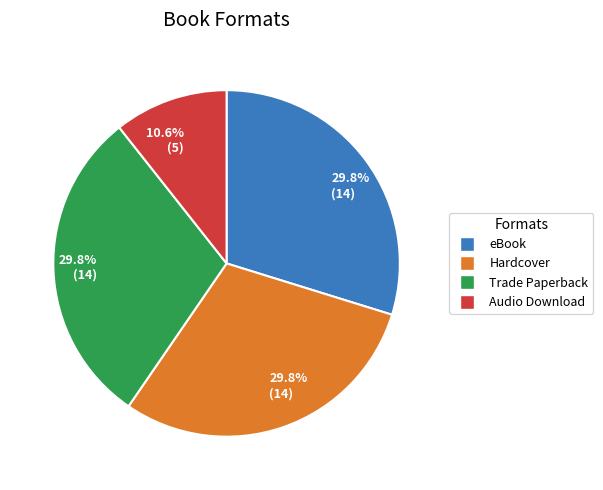

Does any single category account for the majority?

No